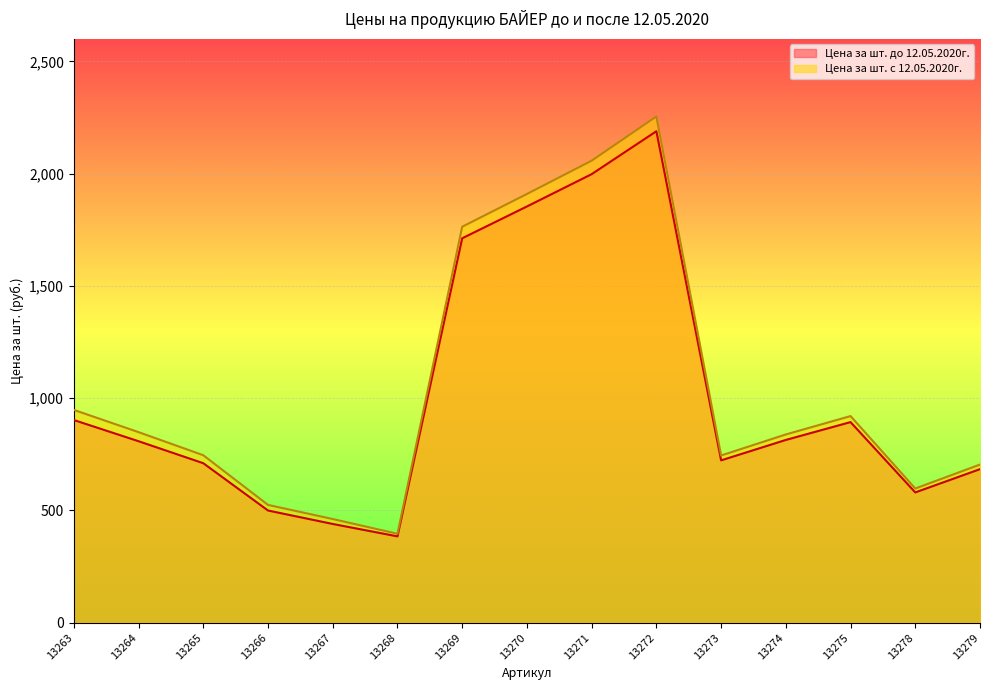

At which label does Цена за шт. до 12.05.2020г. reach its minimum?

13268